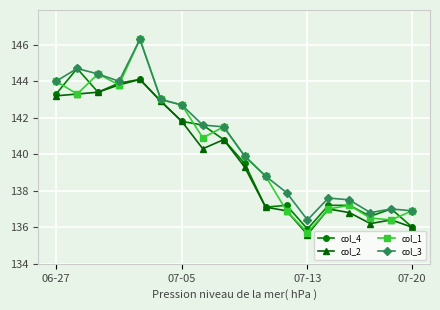

Which series has the largest total across all categories?

col_3